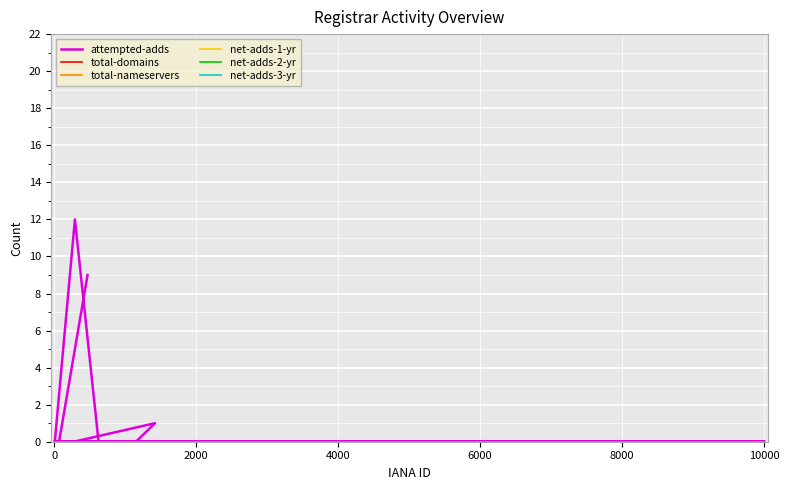

At how many categories does at least one series exceed 10?

1